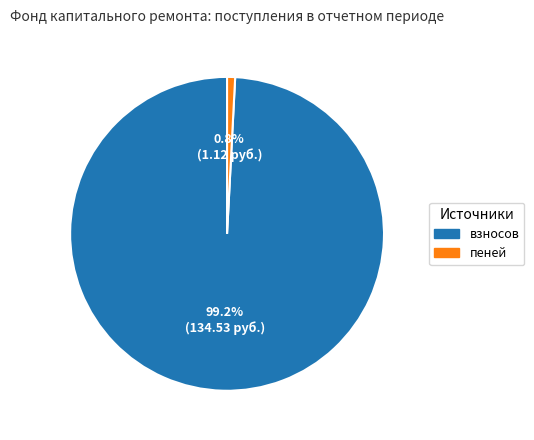

Combined, do взносов and пеней account for over 50%?

Yes